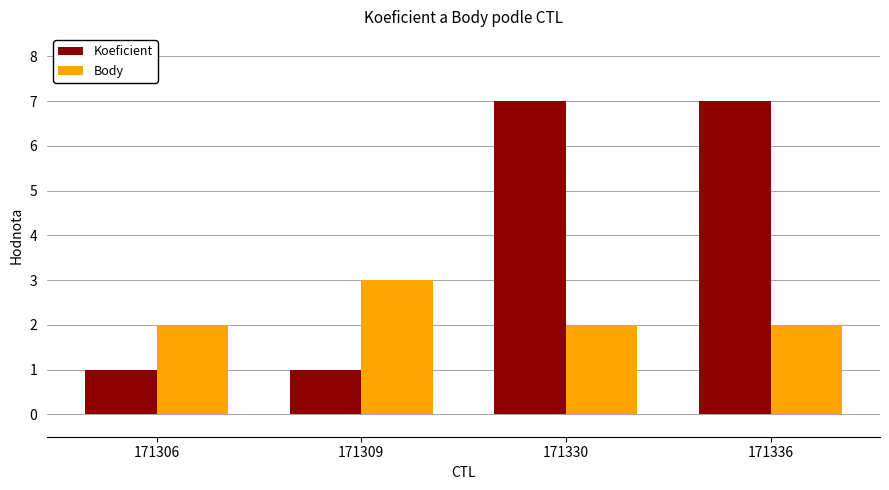

What is the total value across all series at 171309?

4